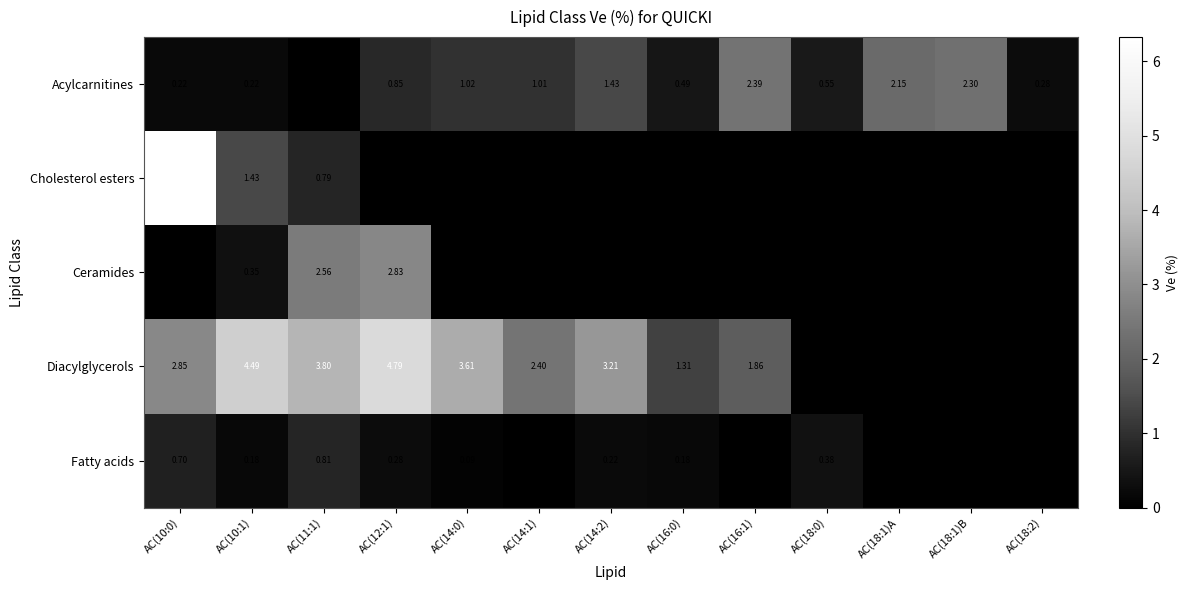

Is the value of Fatty acids at AC(16:0) greater than the value of Diacylglycerols at AC(14:1)?

No